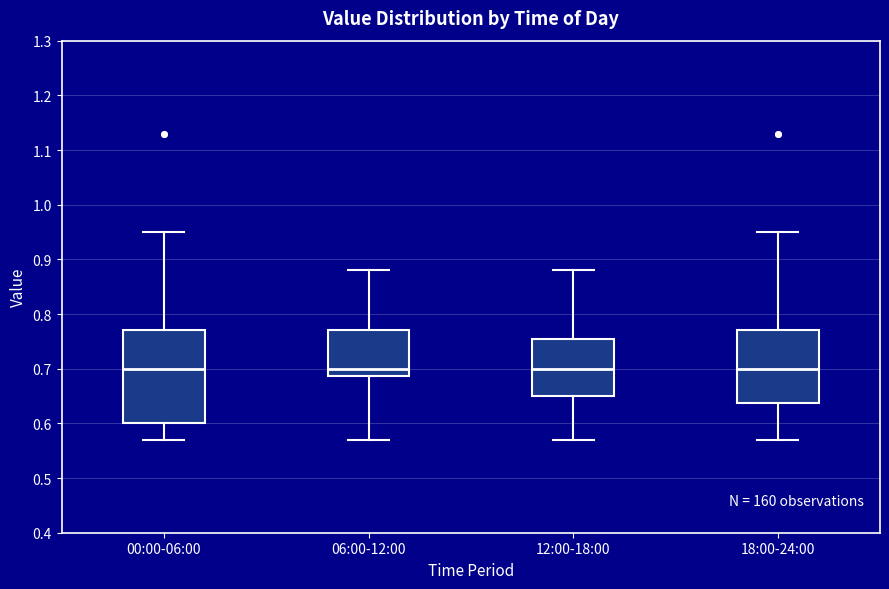

Reading left to right, read every box against the y-axis: the position of its median line, the range the box covers, and the ends of its whiskers. The values are not printed on the chart, so give them approximately, as read against the axis.

00:00-06:00: median 0.70, box 0.60 to 0.77, whiskers 0.57 to 0.95
06:00-12:00: median 0.70, box 0.69 to 0.77, whiskers 0.57 to 0.88
12:00-18:00: median 0.70, box 0.65 to 0.76, whiskers 0.57 to 0.88
18:00-24:00: median 0.70, box 0.64 to 0.77, whiskers 0.57 to 0.95